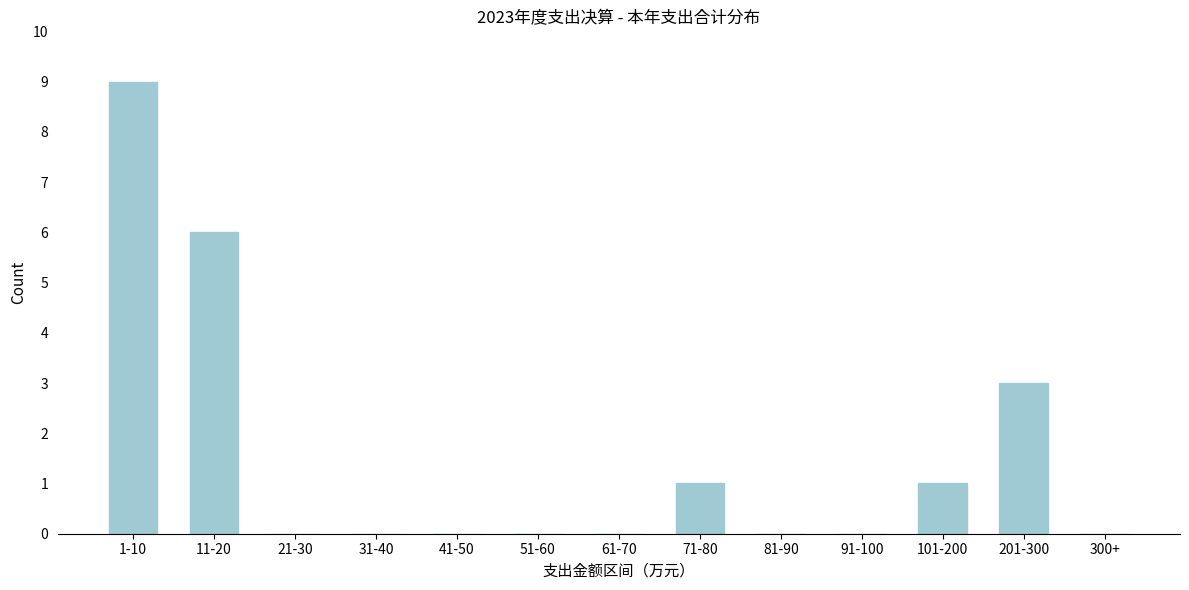

Reading left to right, what are all the values shown in this chart?

1-10=9	11-20=6	21-30=0	31-40=0	41-50=0	51-60=0	61-70=0	71-80=1	81-90=0	91-100=0	101-200=1	201-300=3	300+=0